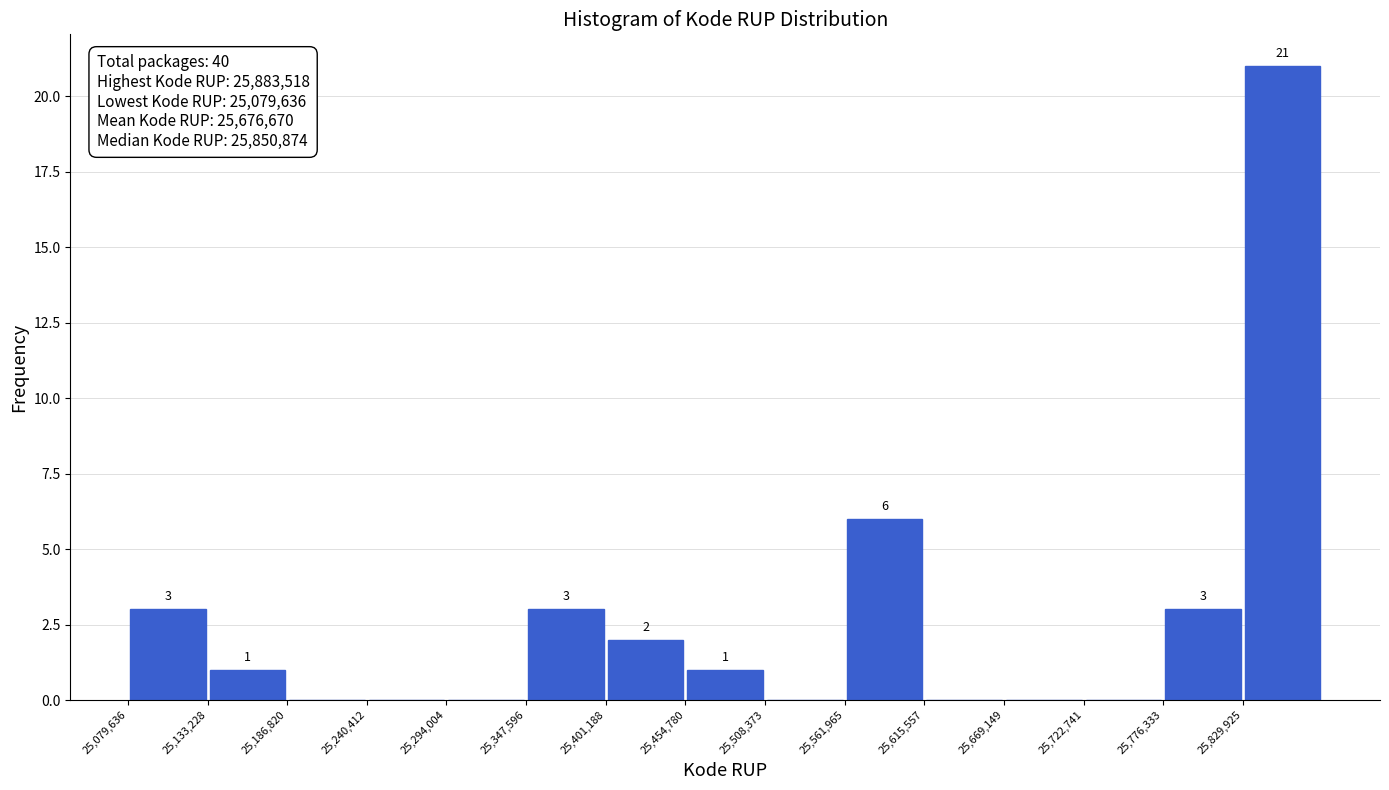

Which range on the x-axis has the tallest bar?

25830000 to 25880000